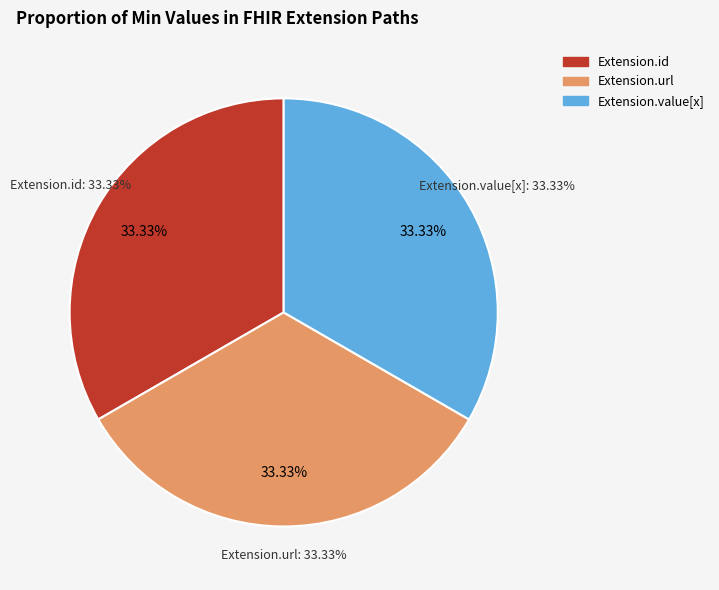

Does Extension.id account for over 50% of the chart?

No